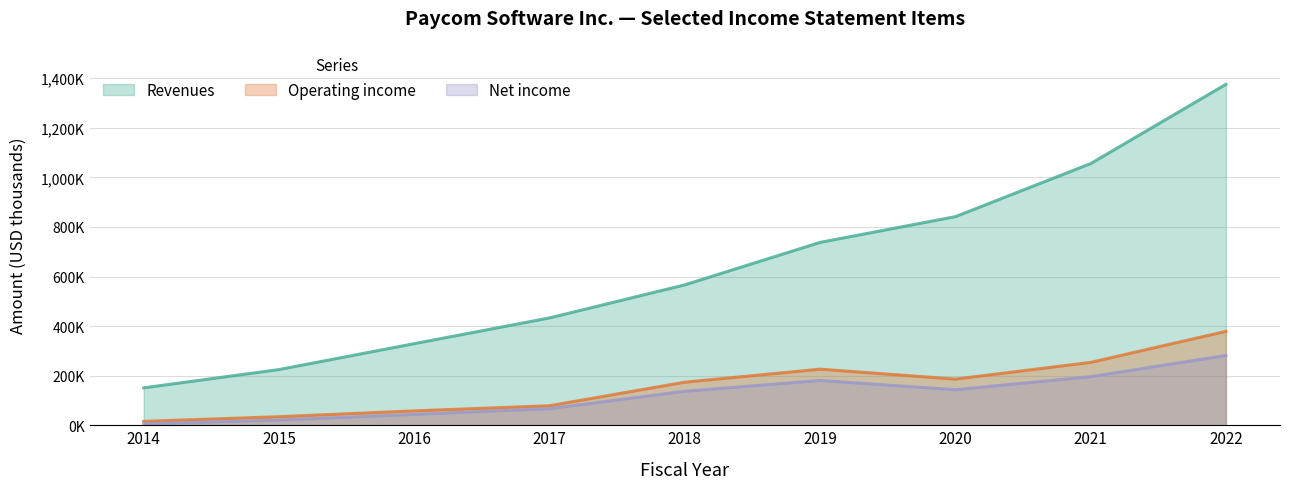

Where is the first local minimum for Net income?

2020